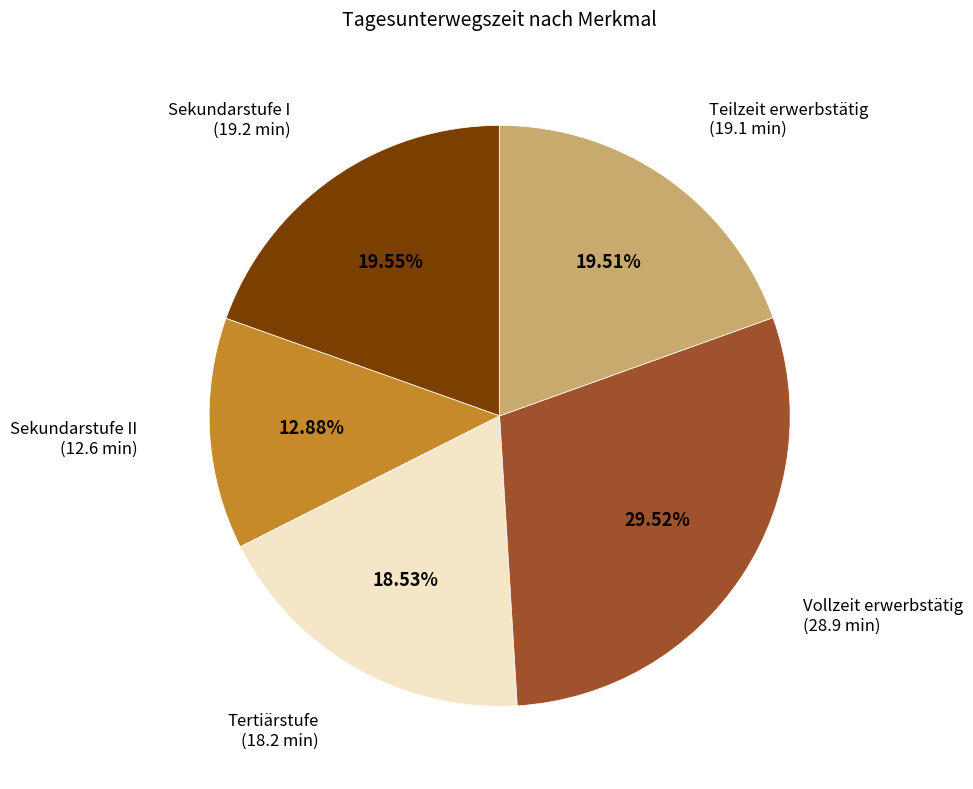

Is there any slice that represents more than half of the pie?

No